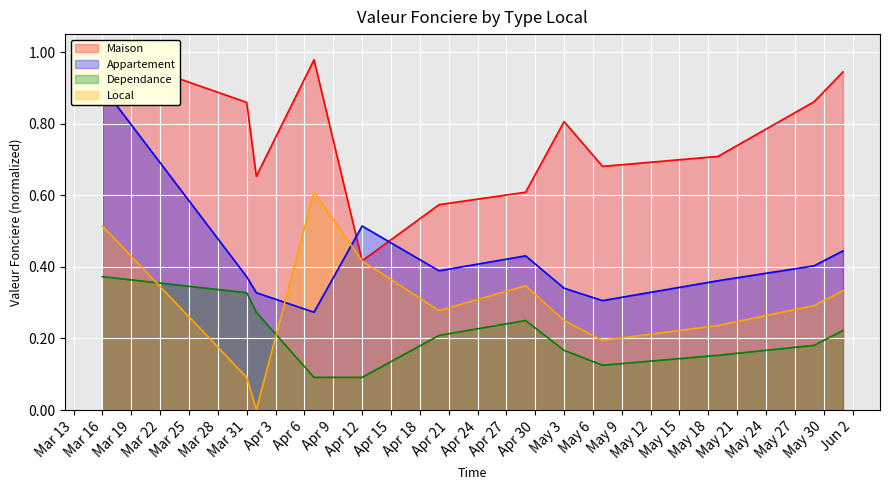

Which series ends up on top after the final intersection of Dependance and Local?

Local